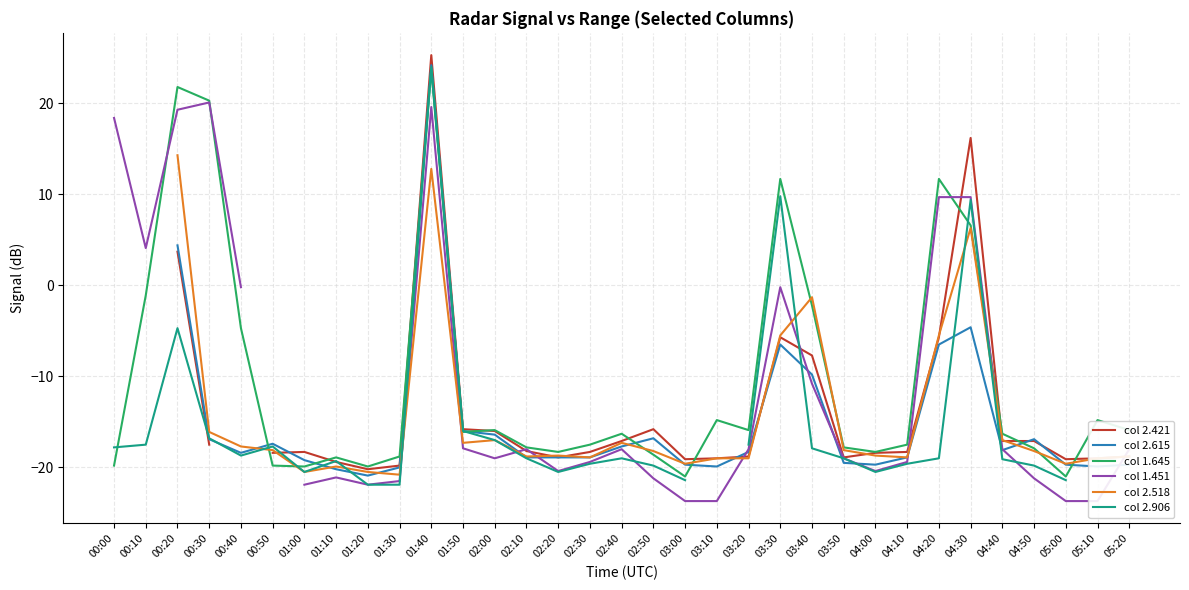

Does the chart display data point markers on the line(s)?

No